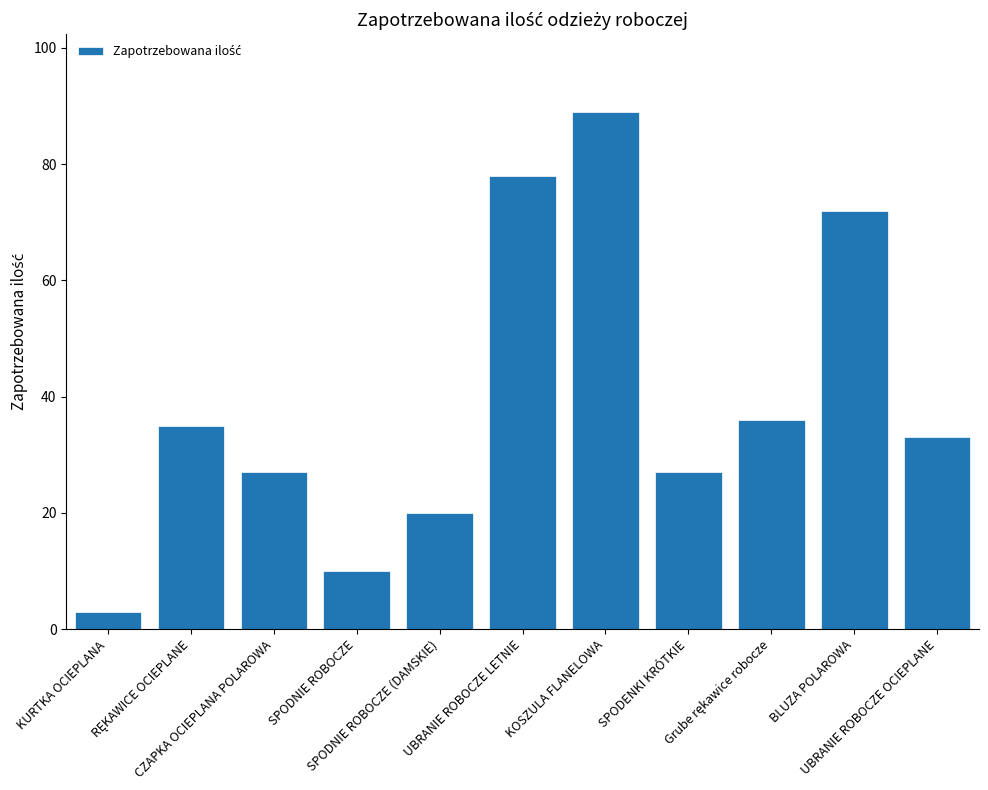

Between KOSZULA FLANELOWA and CZAPKA OCIEPLANA POLAROWA, which is larger?

KOSZULA FLANELOWA